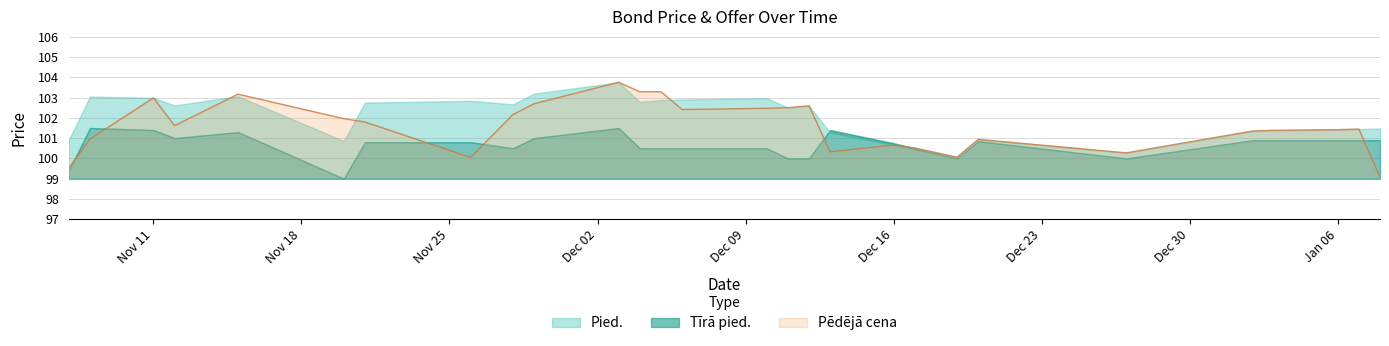

At which category does the chart reach its peak across all series?

2024-12-03